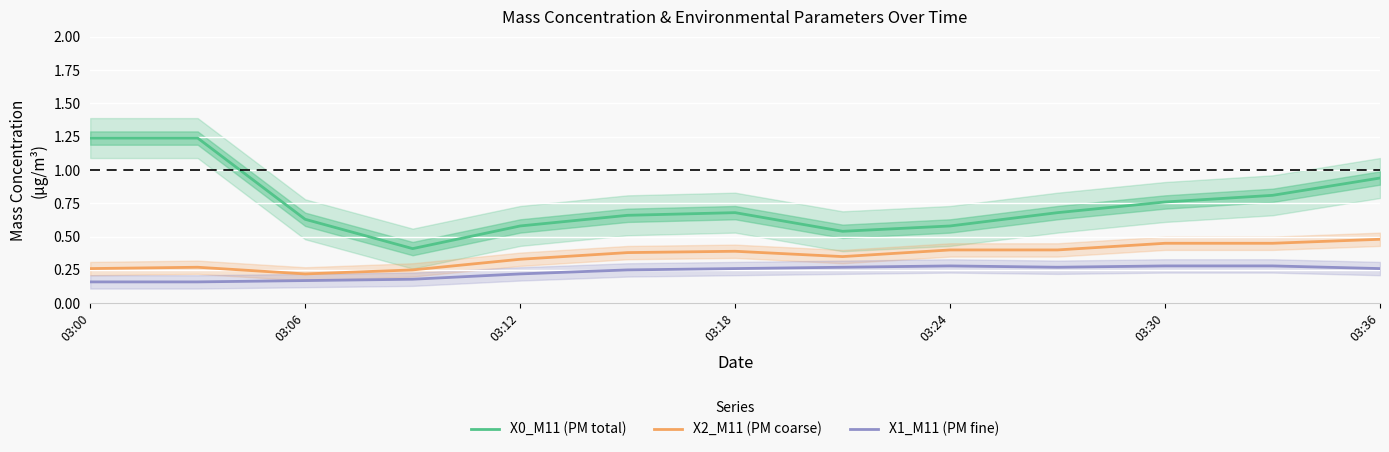

The X0_M11 (PM total) series shows 1.7 at 03:00. True or false?

False